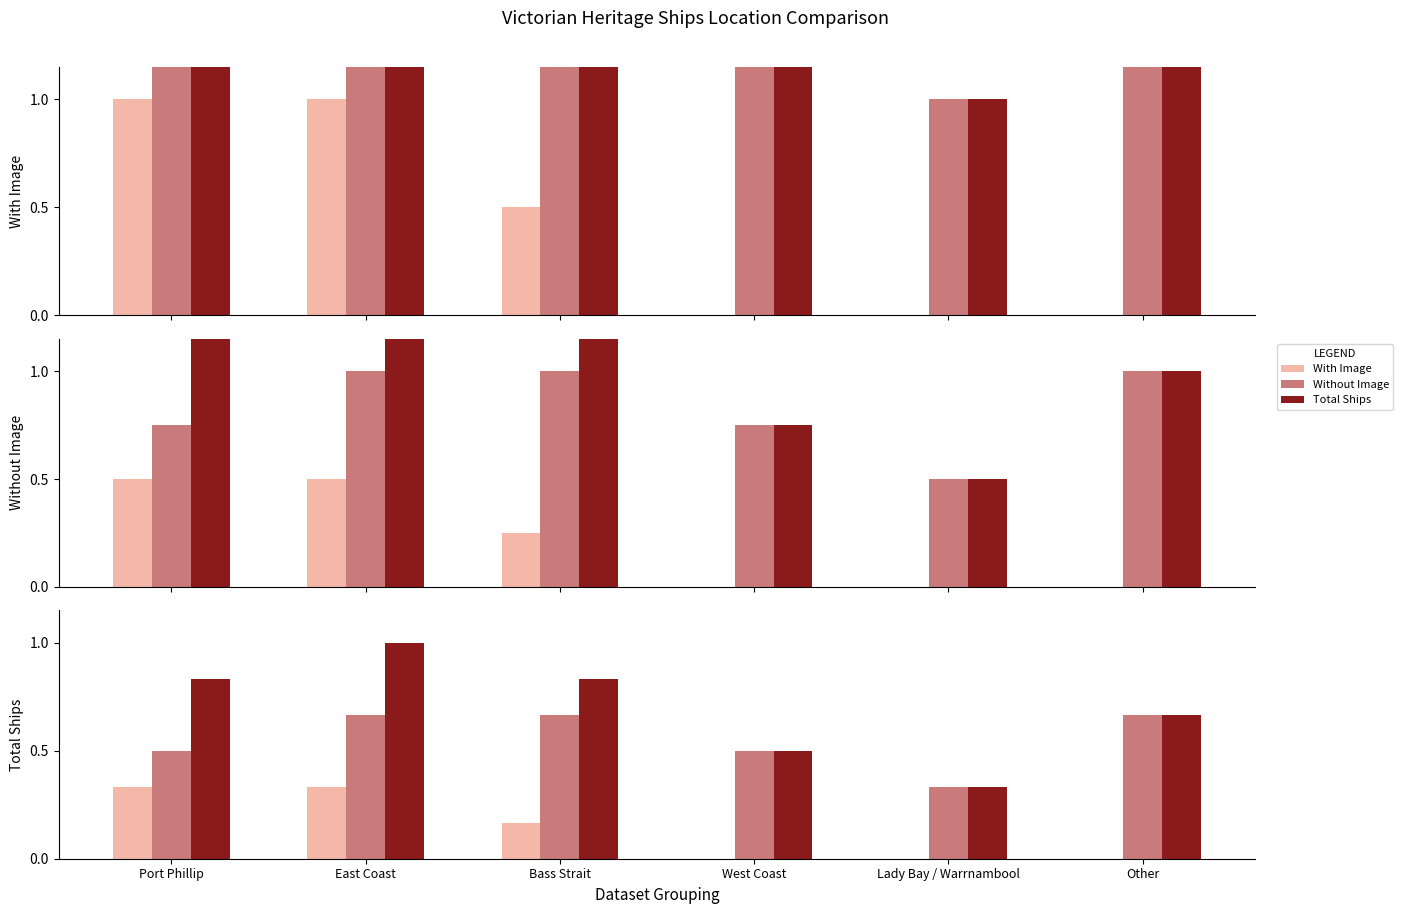

At West Coast, list the series in order from largest to smallest.

Without Image, Total Ships, With Image